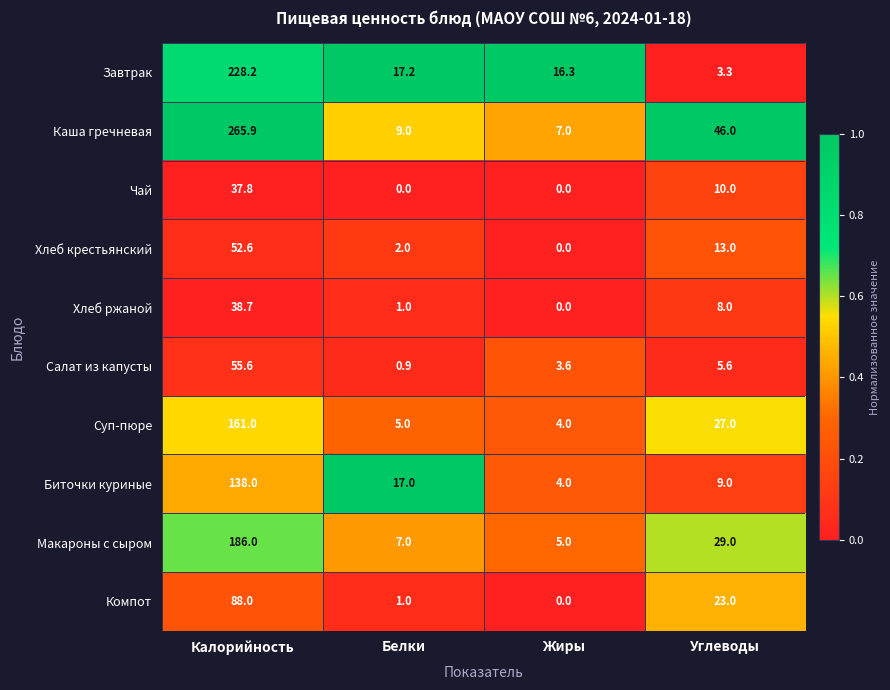

True or false: Суп-пюре has a value of 9.3 at Углеводы.

False